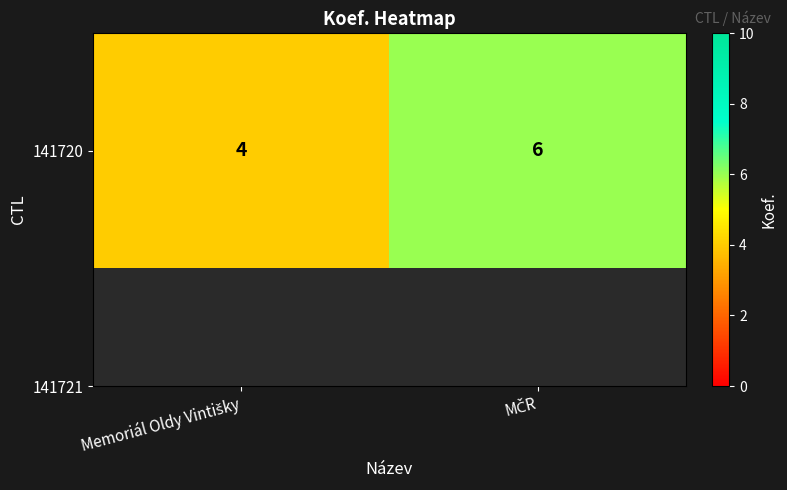

What is the change in value from Memoriál Oldy Vintišky to MČR?

+2